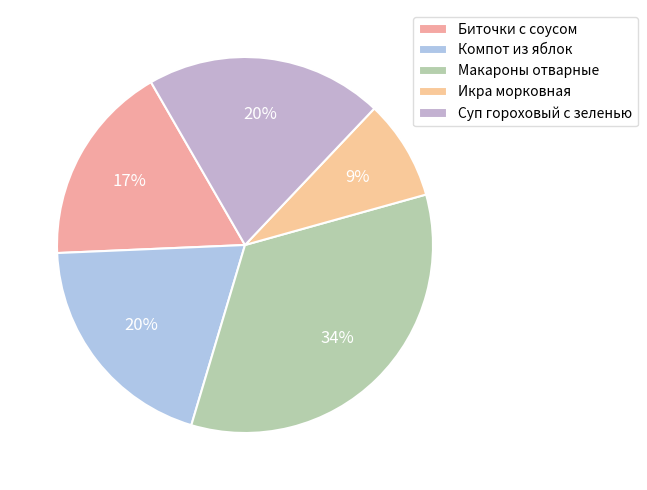

What percentage is the Биточки с соусом slice, to the nearest percent?

17%